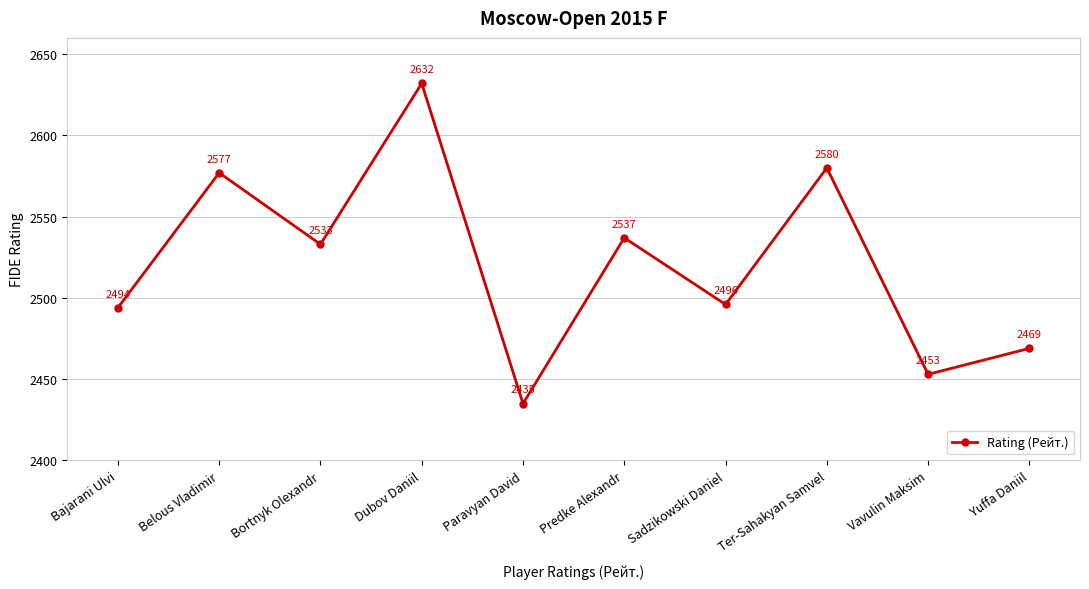

How many values are below 2533?

5